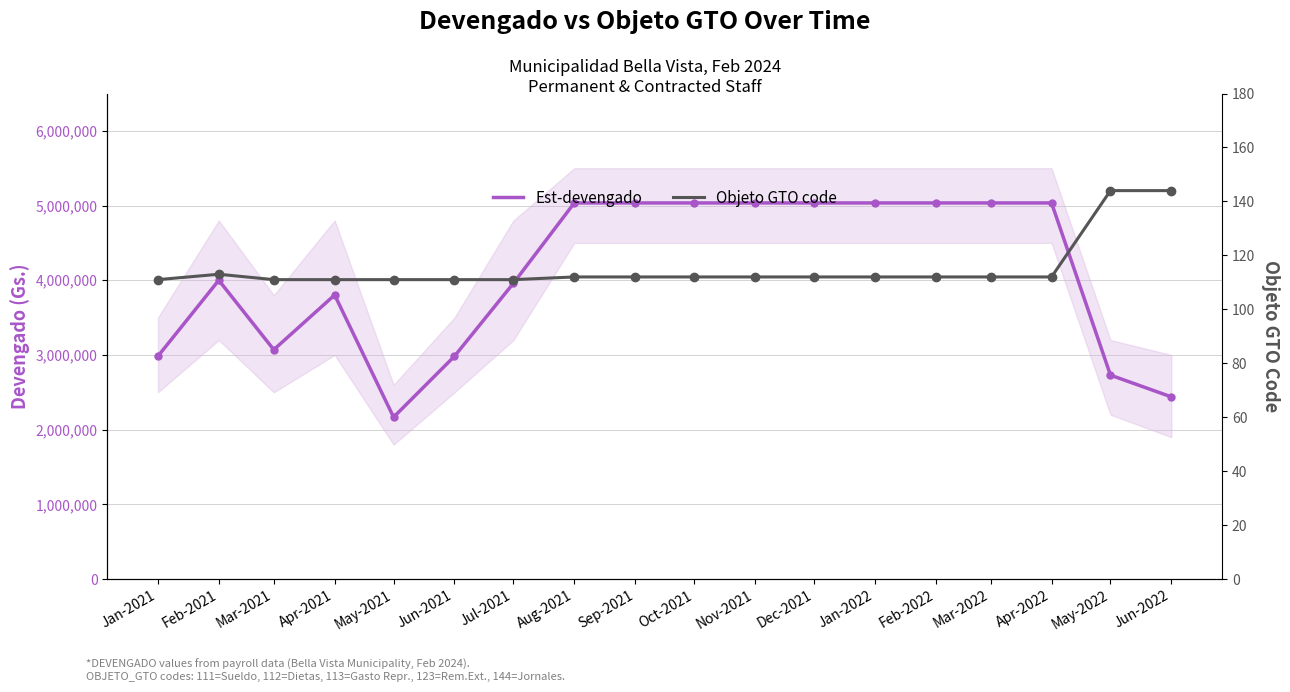

The value of Est-devengado at Nov-2021 is 5034965. True or false?

True